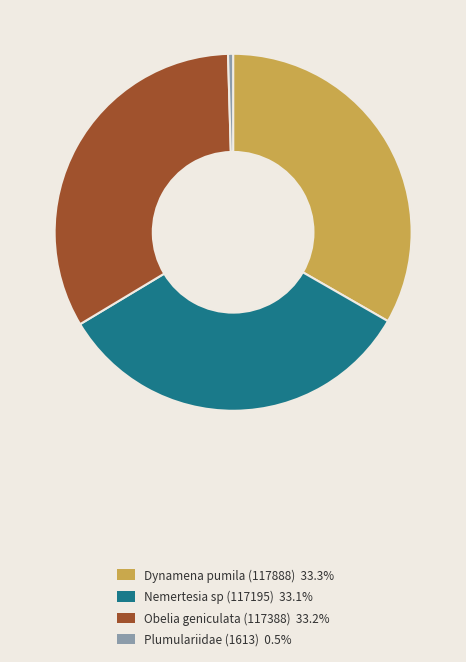

Count the number of slices in the pie.

4